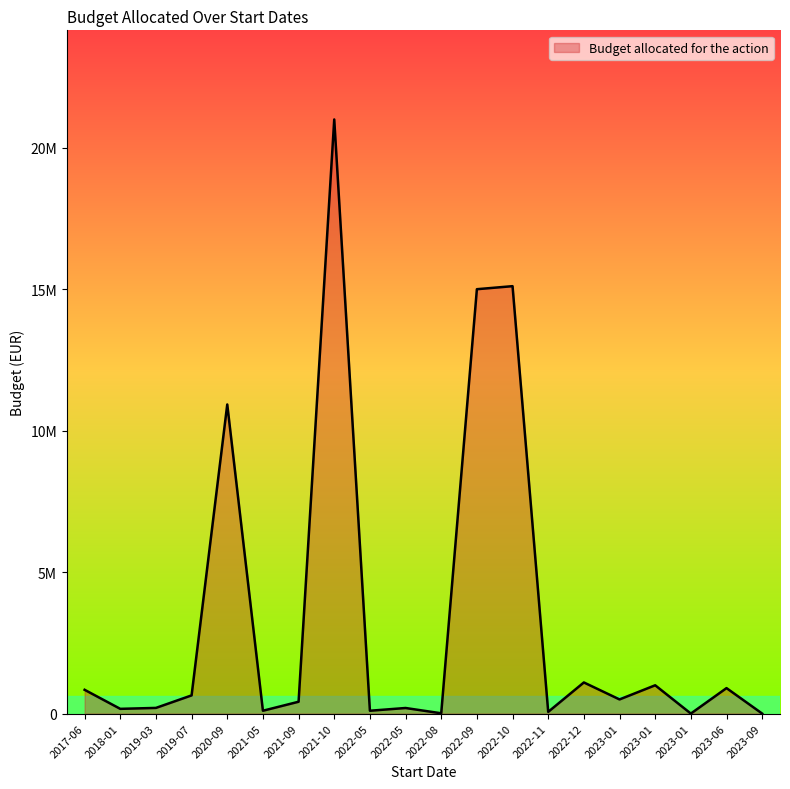

List the labels in order of value, largest first.

2021-10, 2022-10, 2022-09, 2020-09, 2022-12, 2023-01, 2023-06, 2017-06, 2019-07, 2023-01, 2021-09, 2019-03, 2022-05, 2018-01, 2022-05, 2021-05, 2022-11, 2022-08, 2023-01, 2023-09